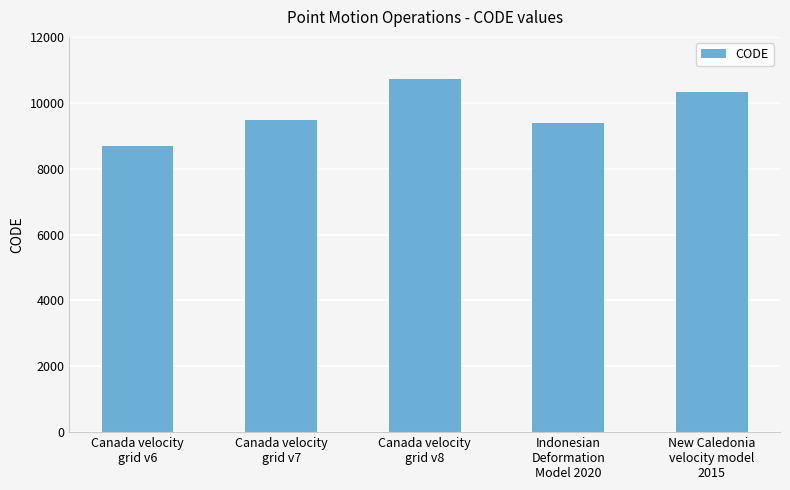

Reading right to left, extract all data points from this chart.

10323	9375	10707	9483	8676